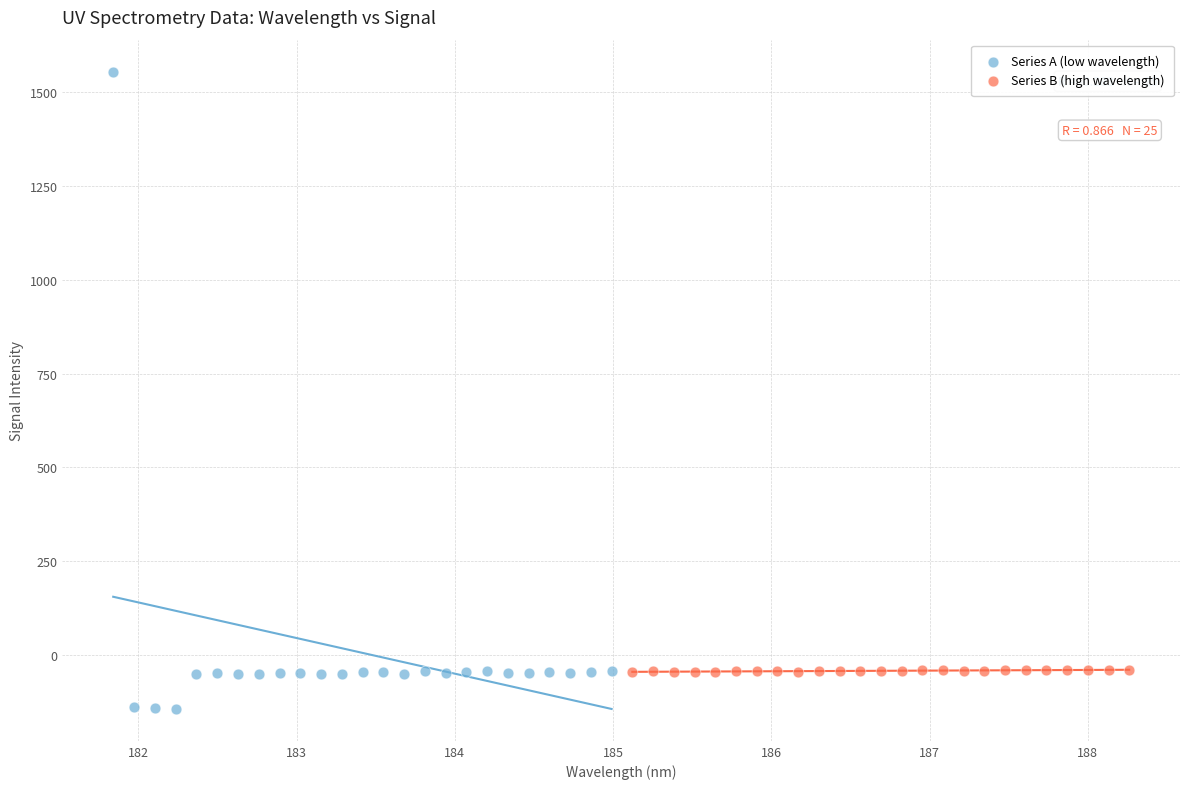

Which series reaches the maximum Y coordinate?

Series A (low wavelength)